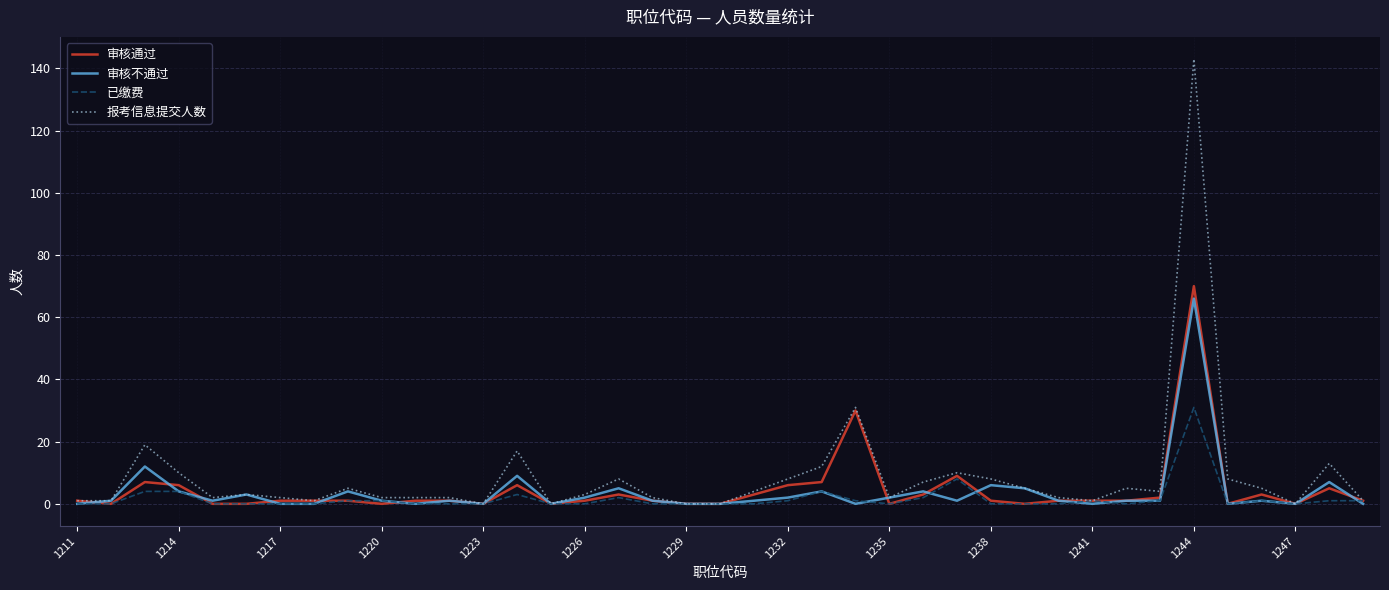

Which series has the widest spread of values?

报考信息提交人数